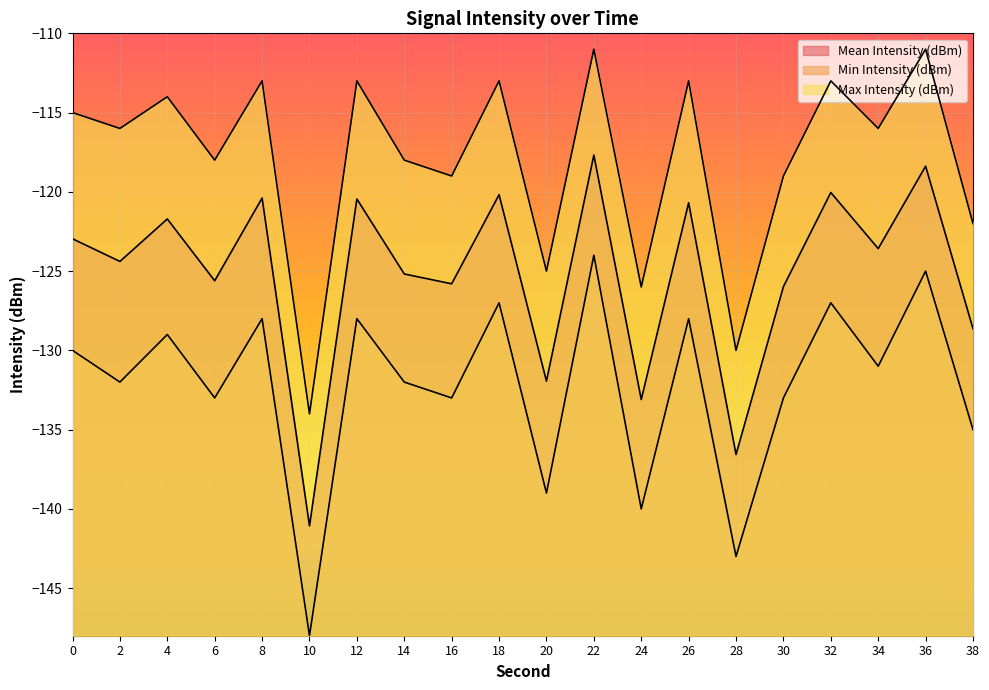

How many values in the Min Intensity (dBm) series exceed -131?

9